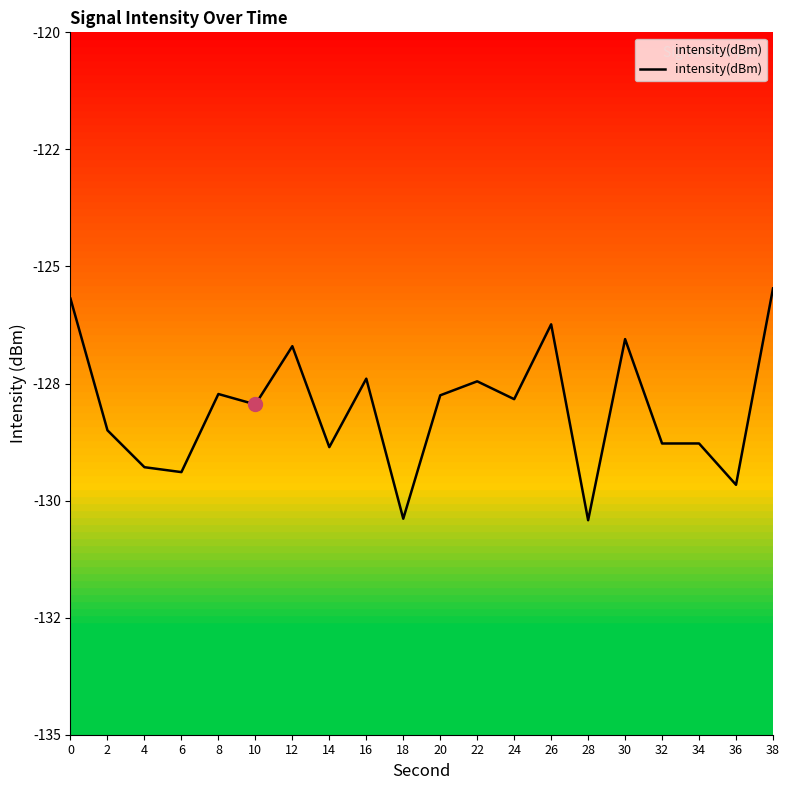

The chart shows a value of -127.4 at 16. True or false?

True